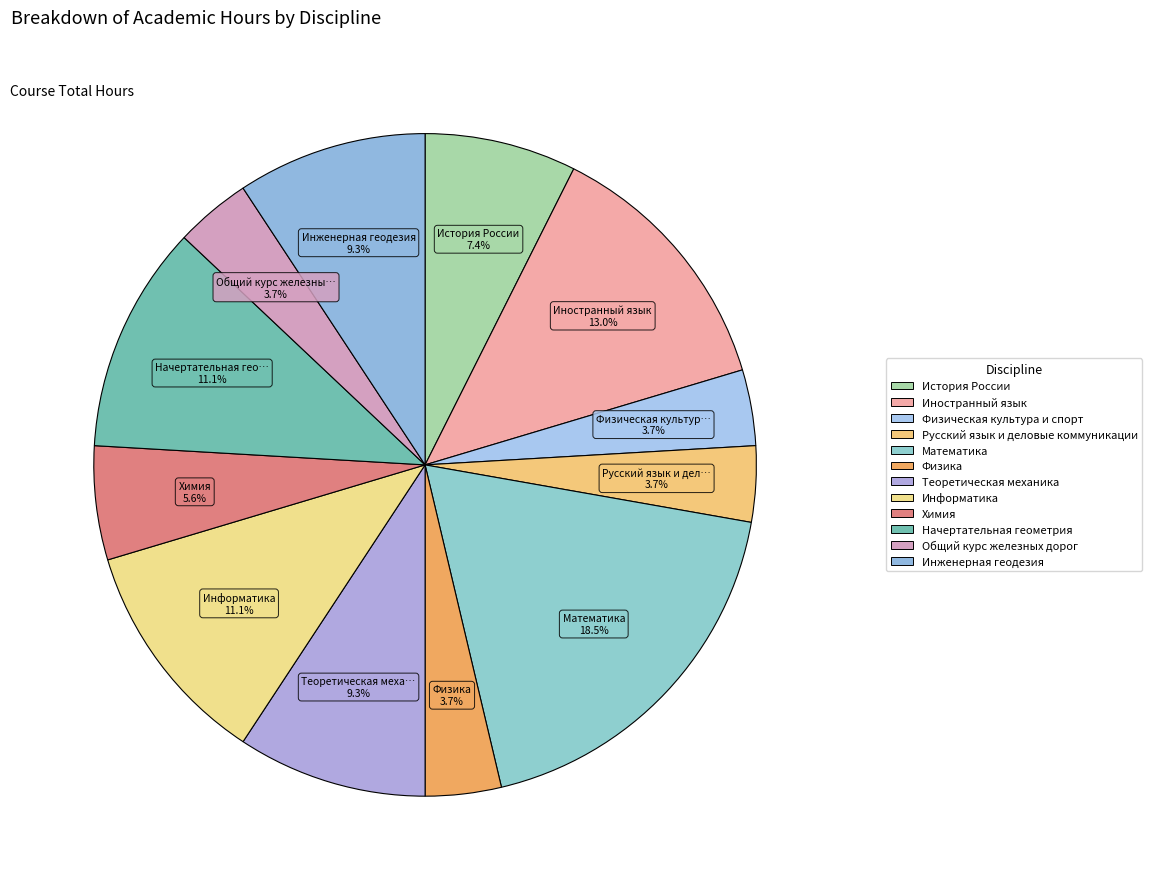

Rank the categories by value from highest to lowest.

Математика, Иностранный язык, Информатика, Начертательная геометрия, Теоретическая механика, Инженерная геодезия, История России, Химия, Физическая культура и спорт, Русский язык и деловые коммуникации, Физика, Общий курс железных дорог